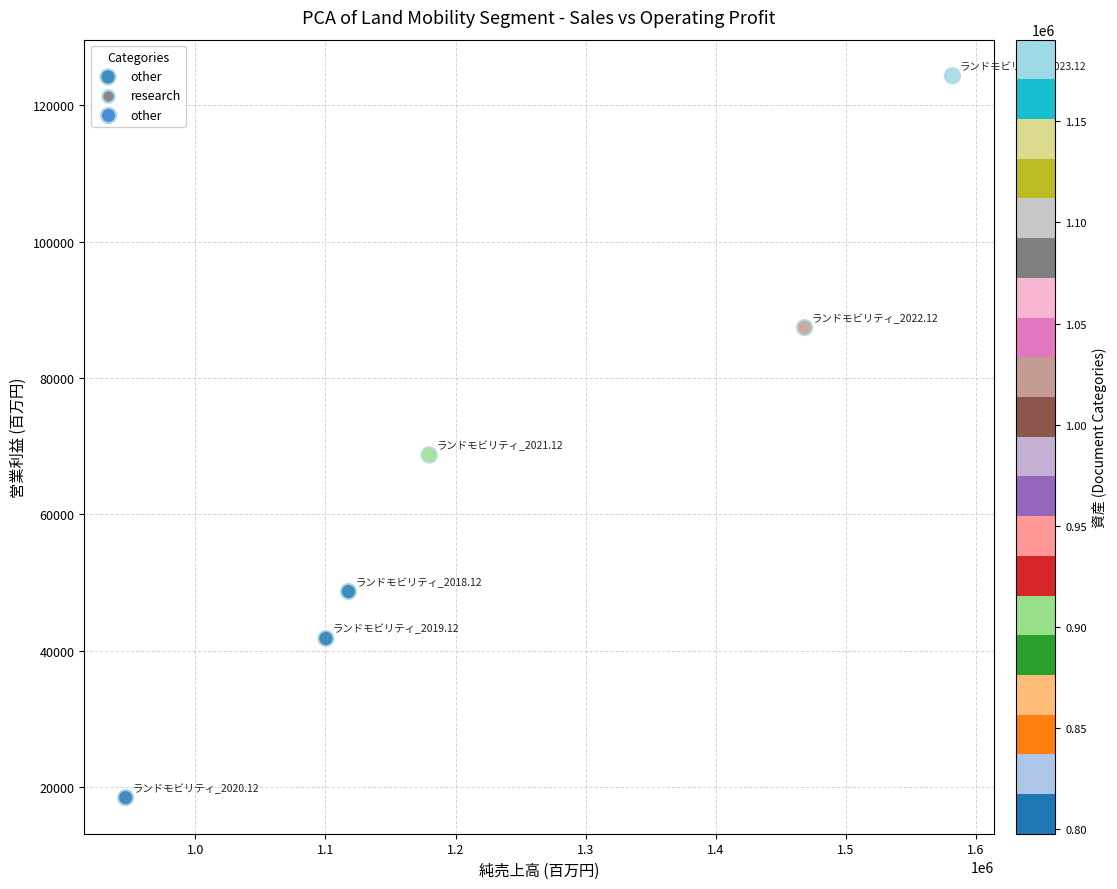

What is the average Y value?

64905